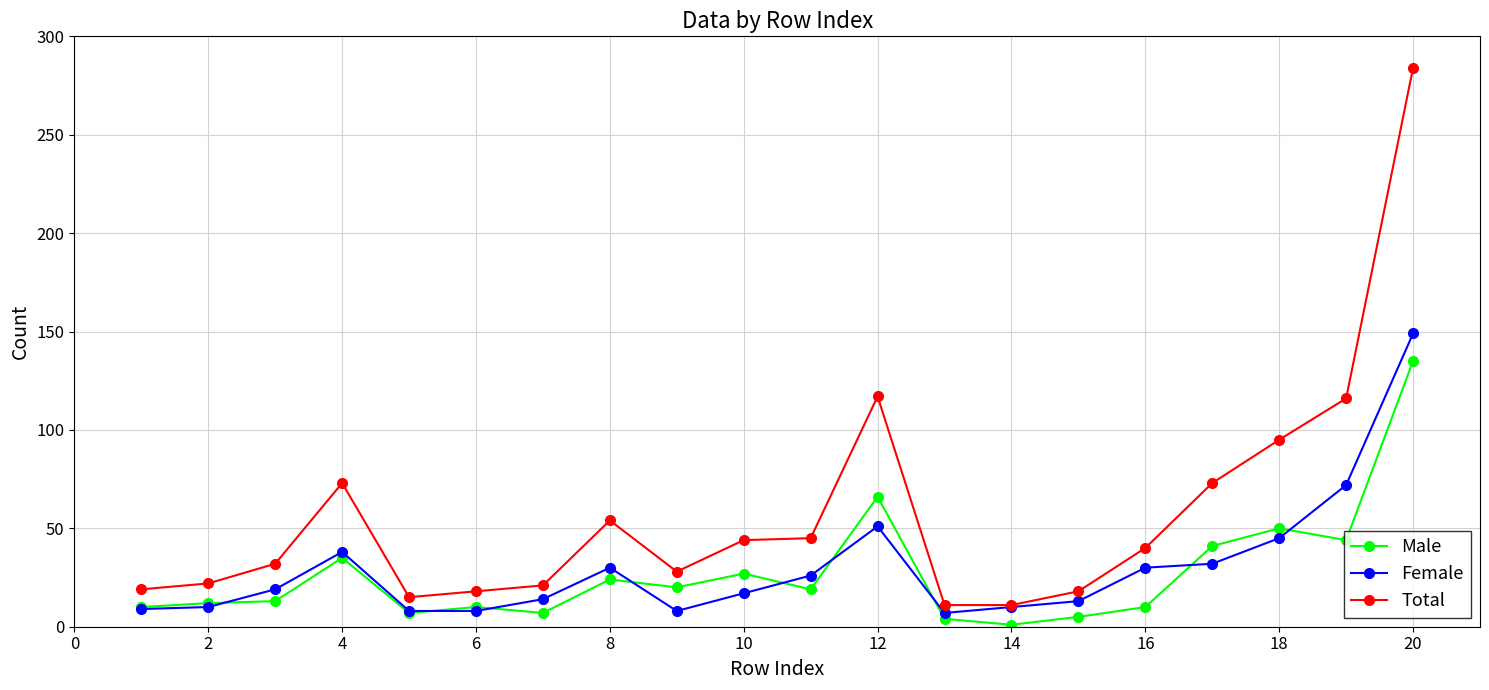

True or false: Total and Male cross at least once.

False